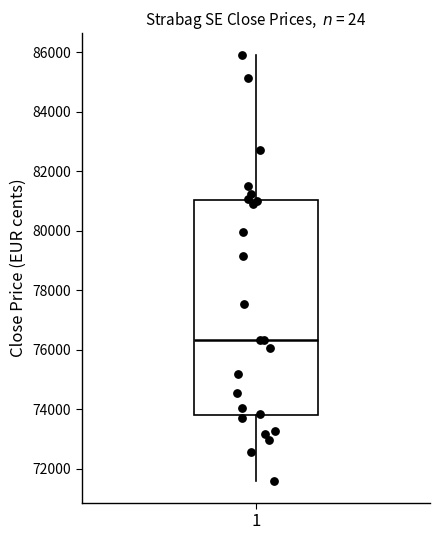

Transcribe this box plot: give where the median line is, the range the box spans, and where the two whiskers end, as read against the y-axis. The values are not printed on the chart, so give them approximately, as read against the axis.

median 76400, box 73800 to 81000, whiskers 71600 to 86000